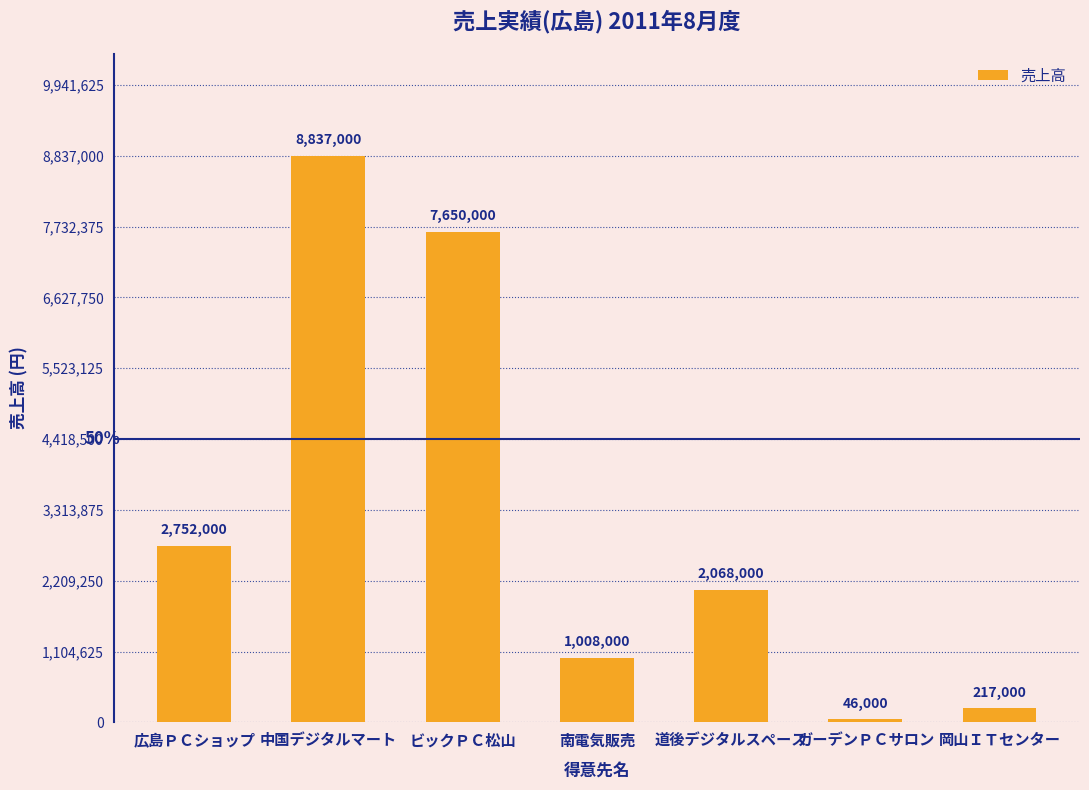

Reading right to left, extract all data points from this chart.

217000	46000	2068000	1008000	7650000	8837000	2752000